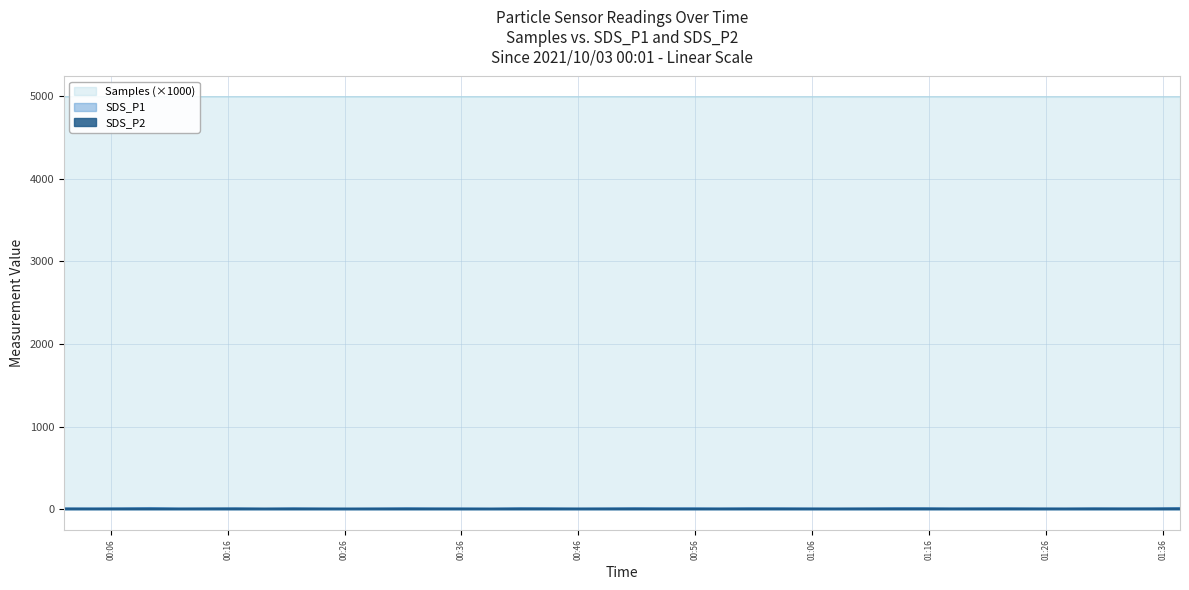

In SDS_P2, how many points are lower than both neighbors (excluding endpoints)?

11